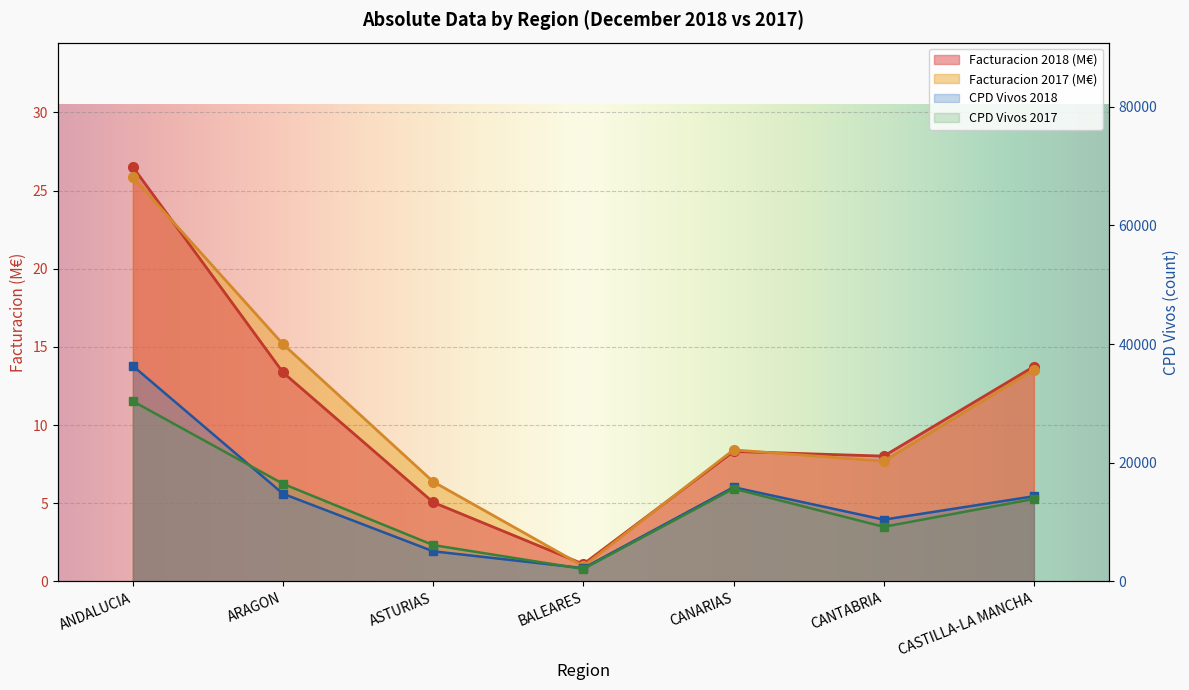

Which label corresponds to the smallest value in the chart?

BALEARES